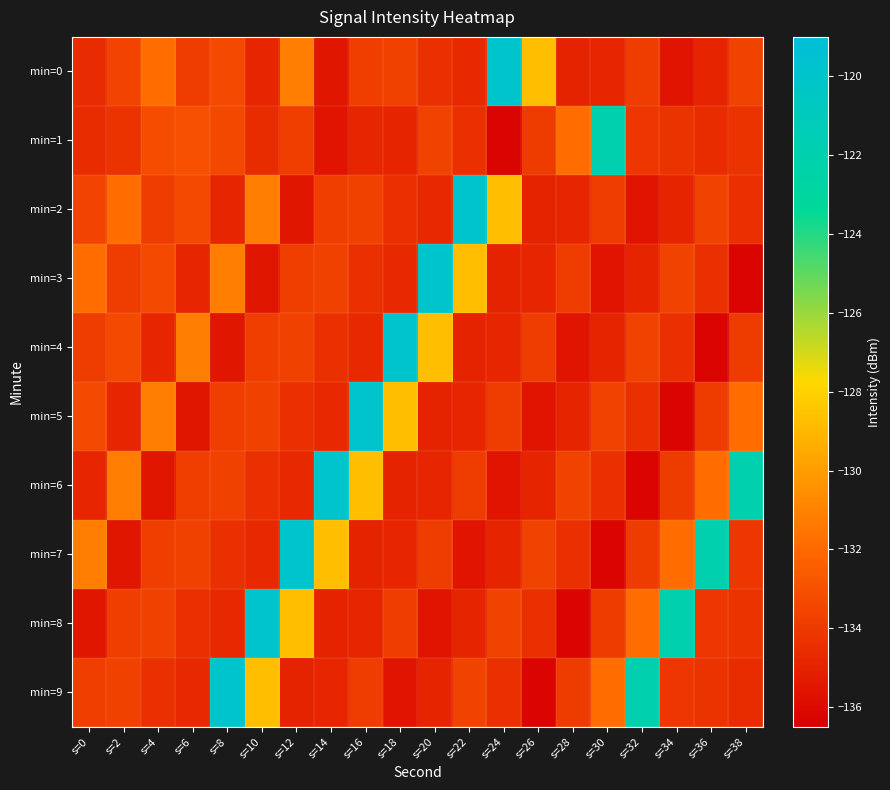

At which category does the chart reach its peak across all series?

s=24